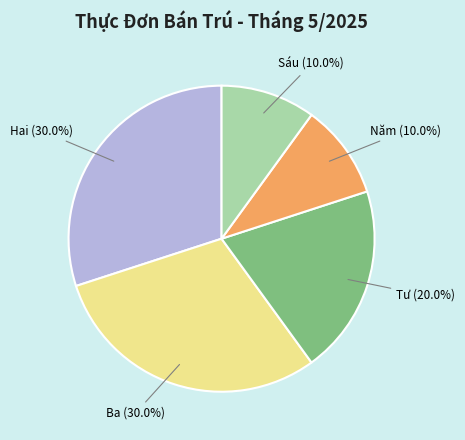

Is there any slice that represents more than half of the pie?

No